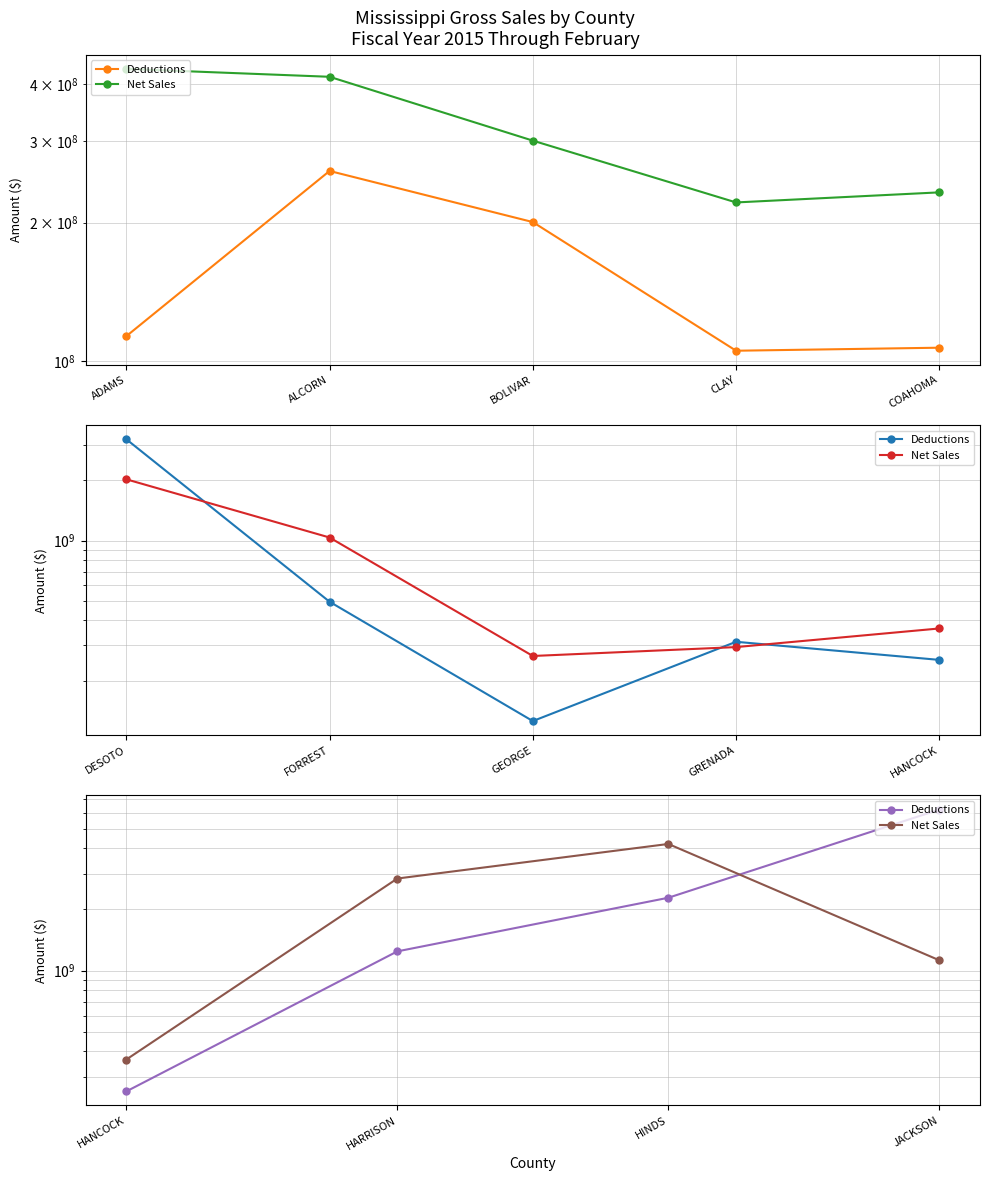

True or false: Deductions and Net Sales cross at least once.

True